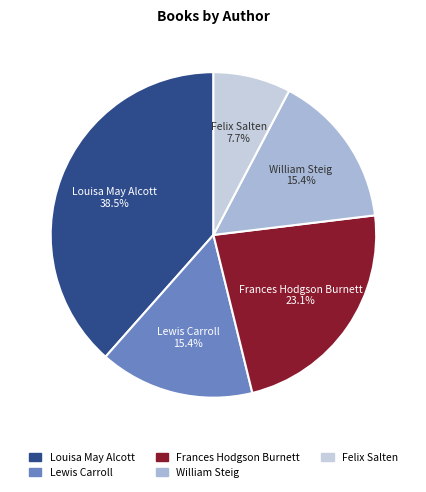

What percentage is the Frances Hodgson Burnett slice, to the nearest percent?

23%